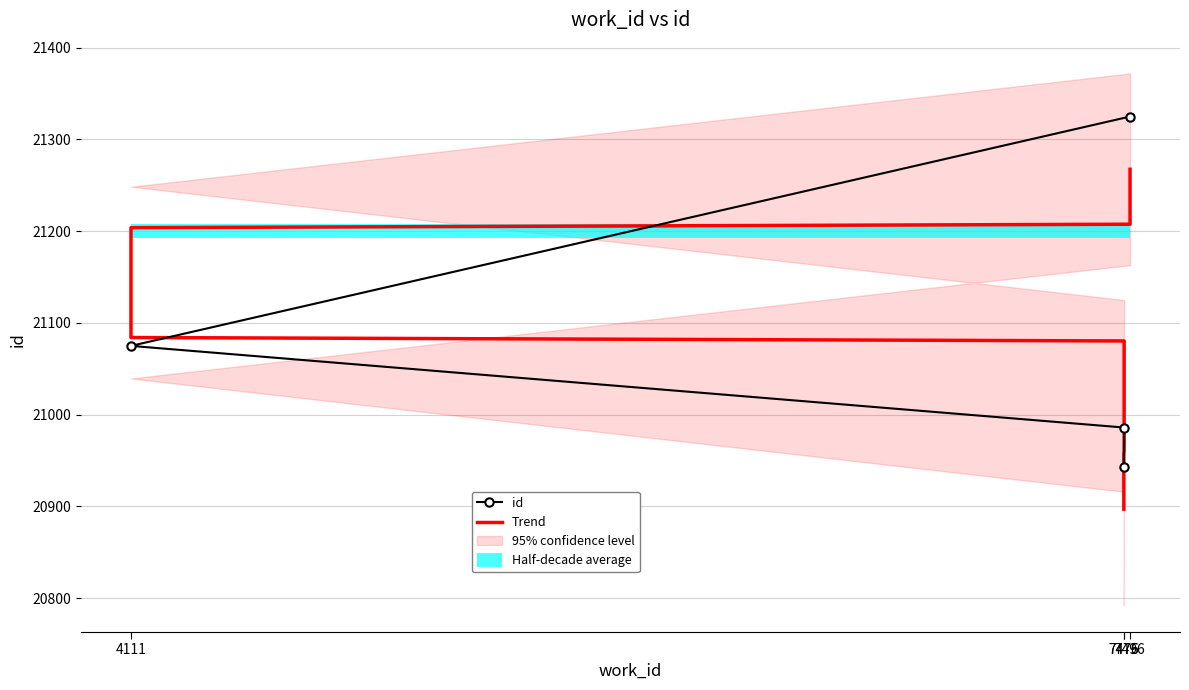

Which category has the highest value across all series?

7496